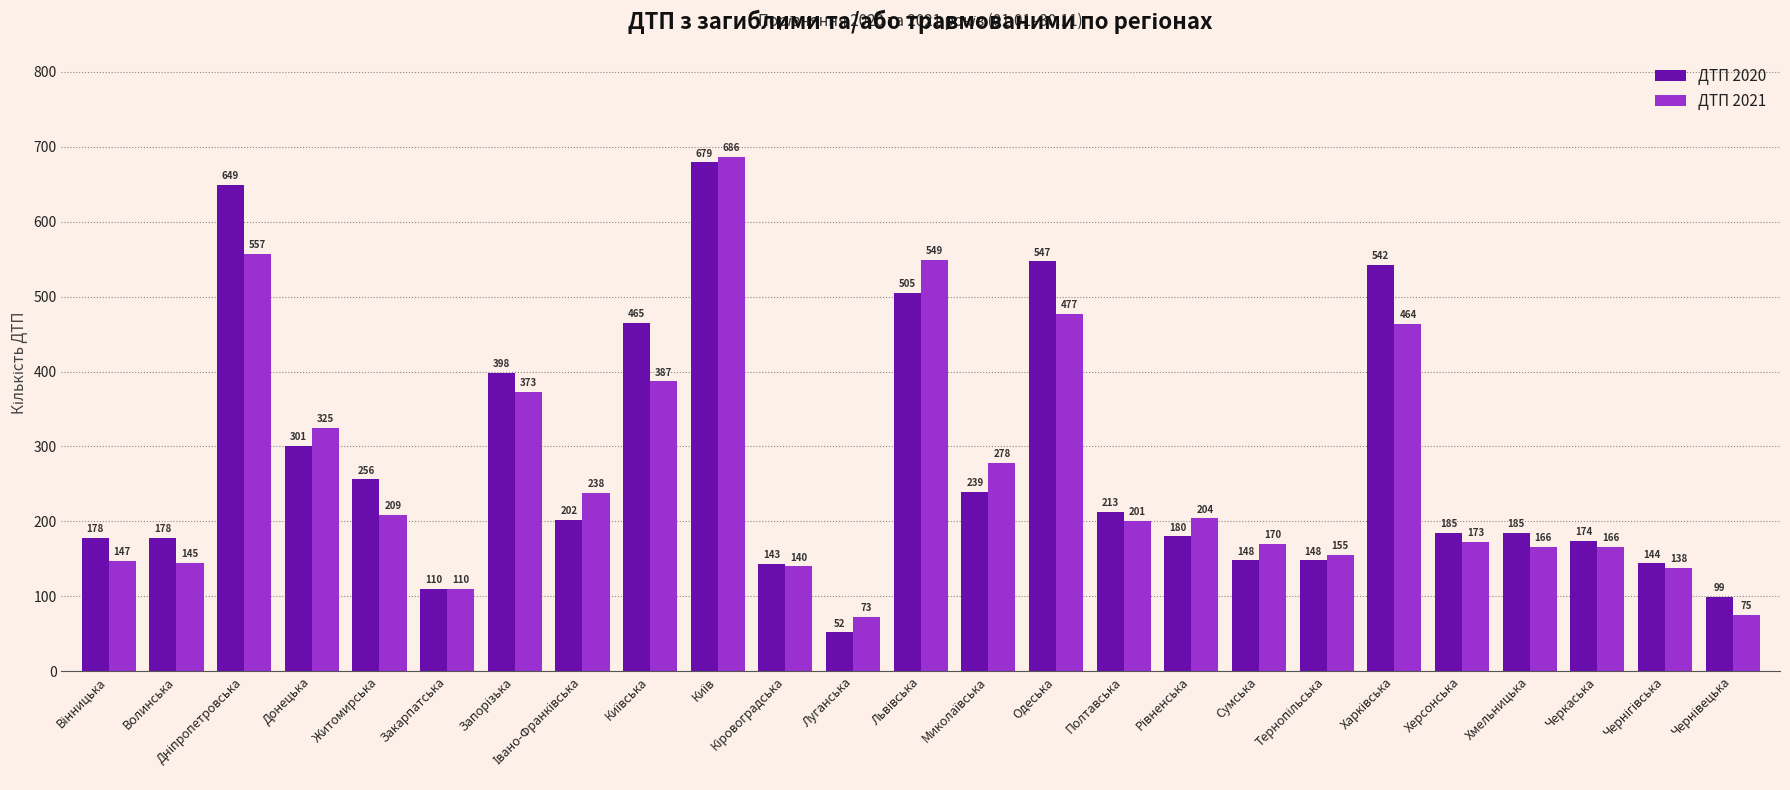

At how many categories does at least one series exceed 333?

7